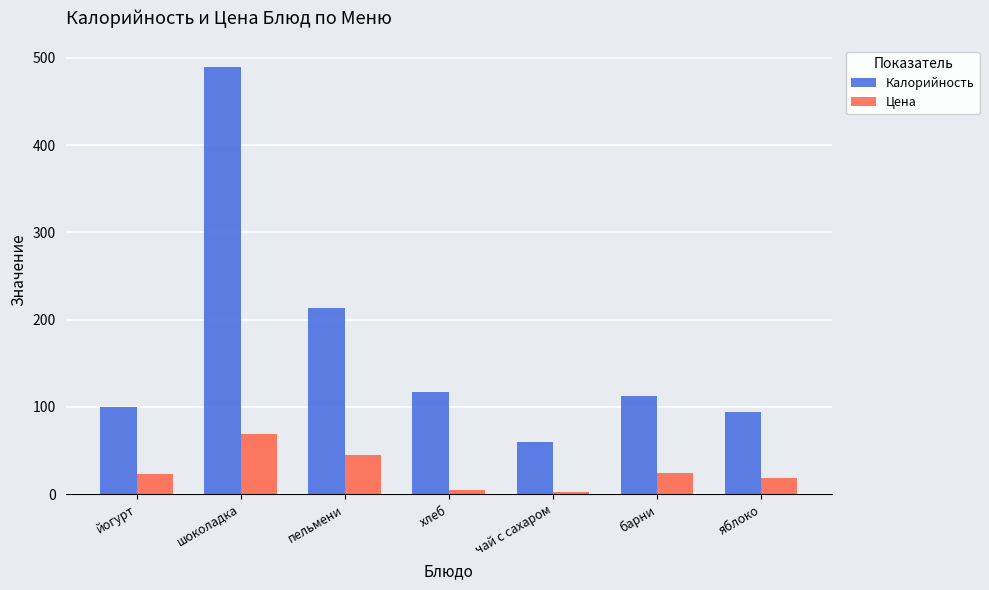

List the series in order of their overall mean, highest first.

Калорийность, Цена